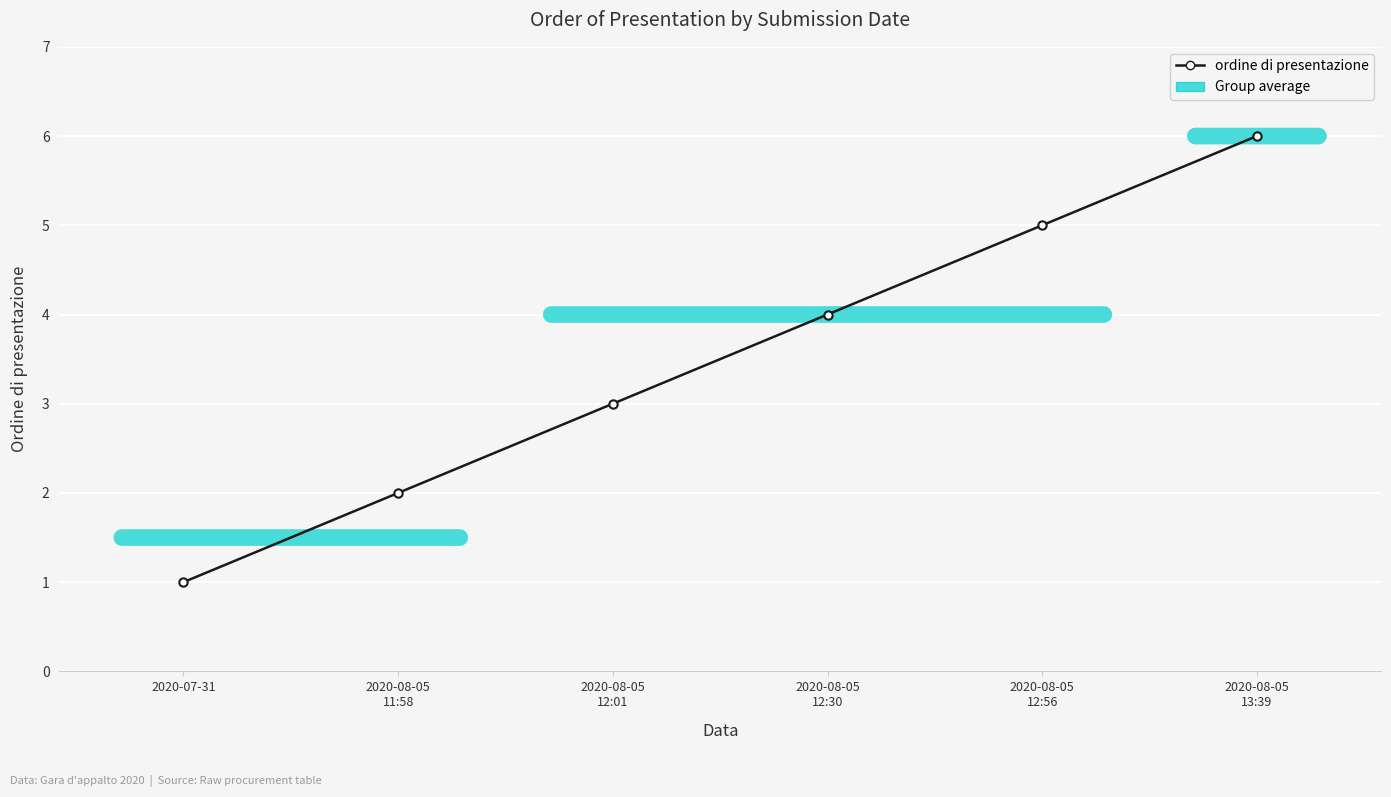

Does the chart have visible grid lines?

Yes